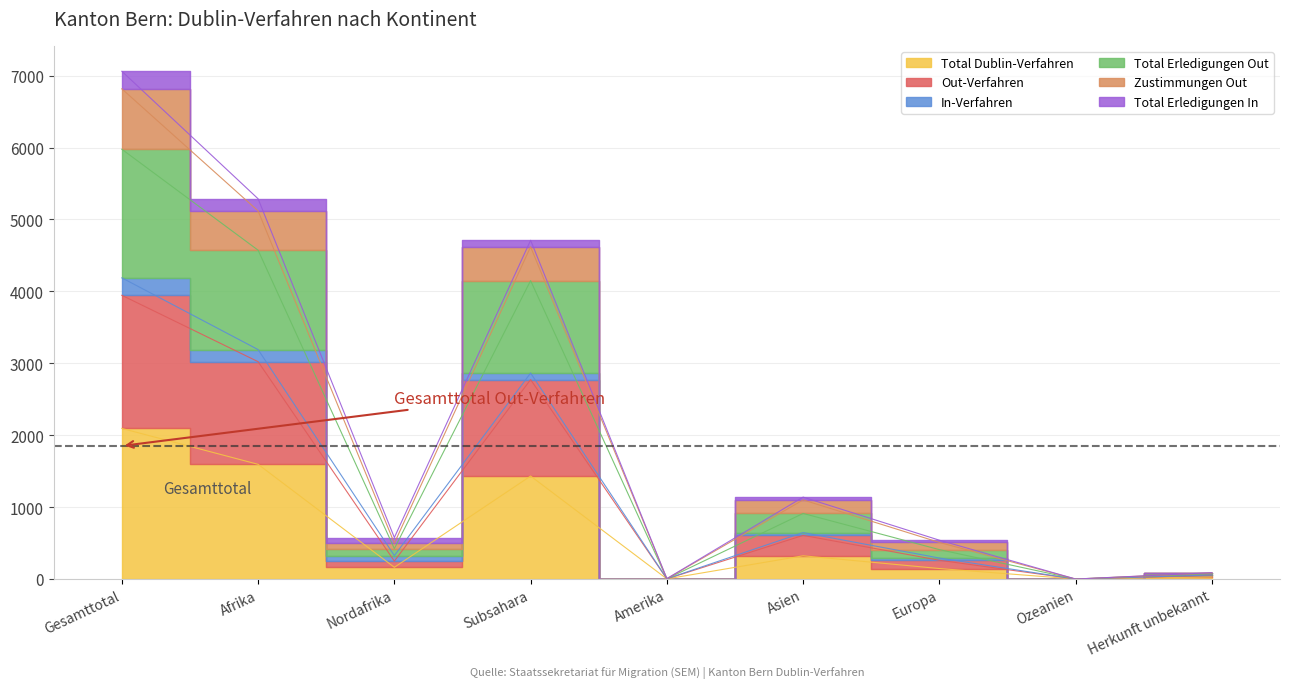

The Out-Verfahren series shows 249 at Nordafrika. True or false?

True